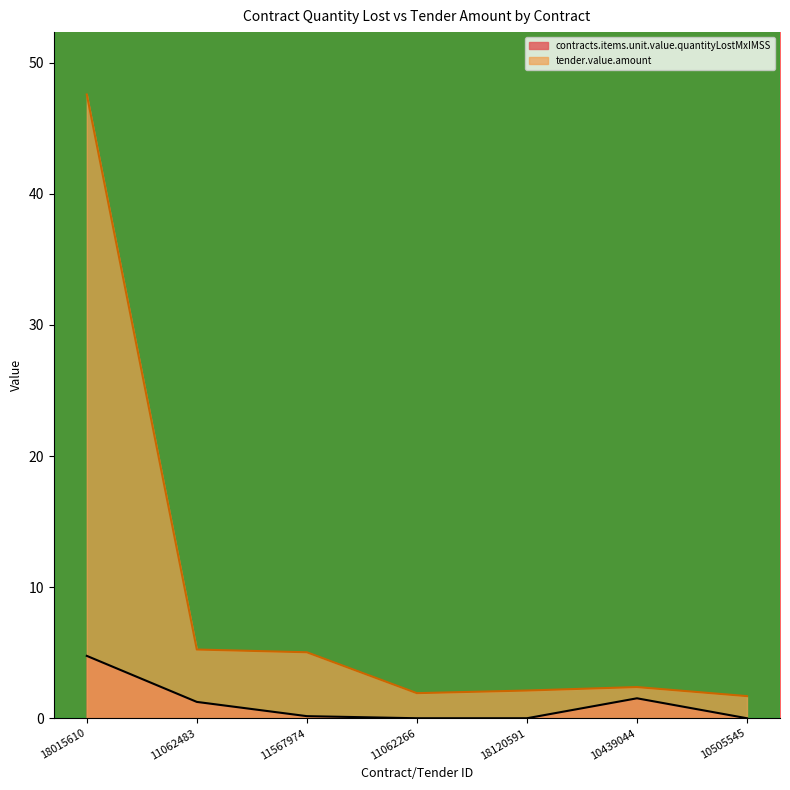

How many data points in tender.value.amount are less than 2?

2